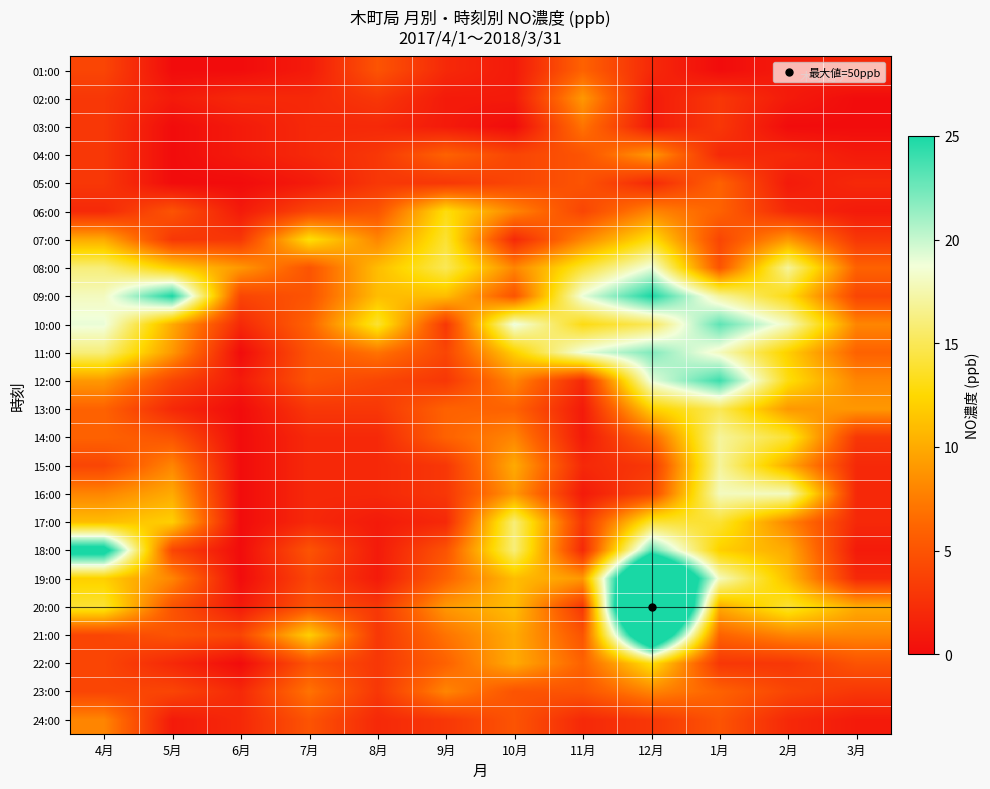

Which series has the largest range (max minus min)?

20:00